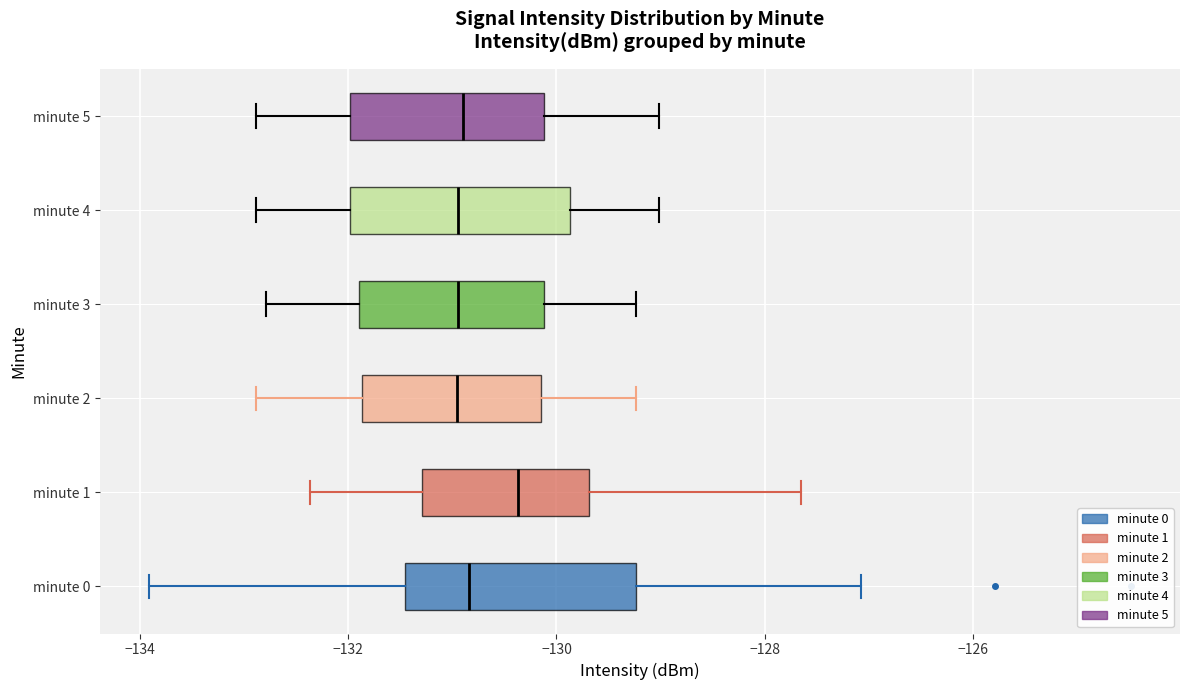

Reading bottom to top, read every box against the x-axis: the position of its median line, the range the box covers, and the ends of its whiskers. The values are not printed on the chart, so give them approximately, as read against the axis.

minute 0: median -130.8, box -131.4 to -129.2, whiskers -134.0 to -127.0
minute 1: median -130.4, box -131.2 to -129.6, whiskers -132.4 to -127.6
minute 2: median -131.0, box -131.8 to -130.2, whiskers -132.8 to -129.2
minute 3: median -131.0, box -131.8 to -130.2, whiskers -132.8 to -129.2
minute 4: median -131.0, box -132.0 to -129.8, whiskers -132.8 to -129.0
minute 5: median -131.0, box -132.0 to -130.2, whiskers -132.8 to -129.0